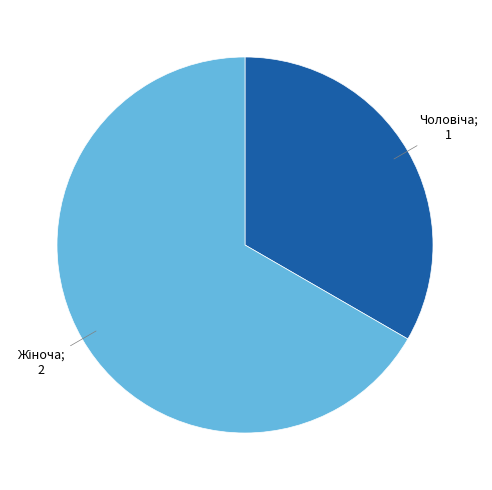

Is there a majority slice in this chart?

Yes